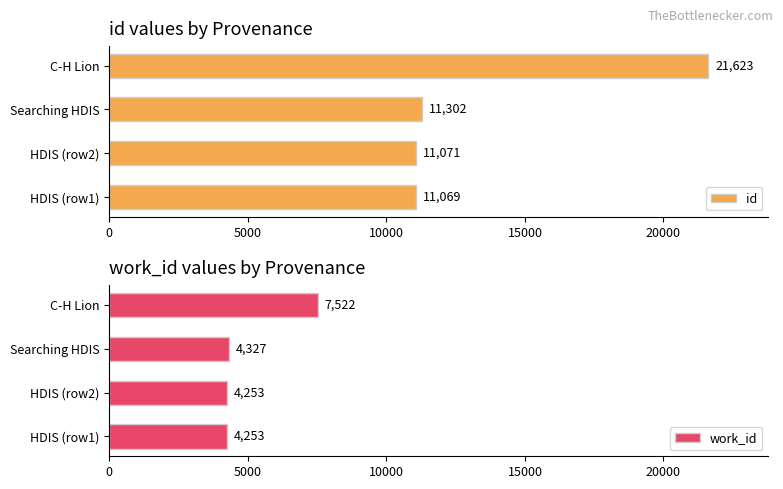

True or false: id has a value of 11069 at HDIS (row1).

True